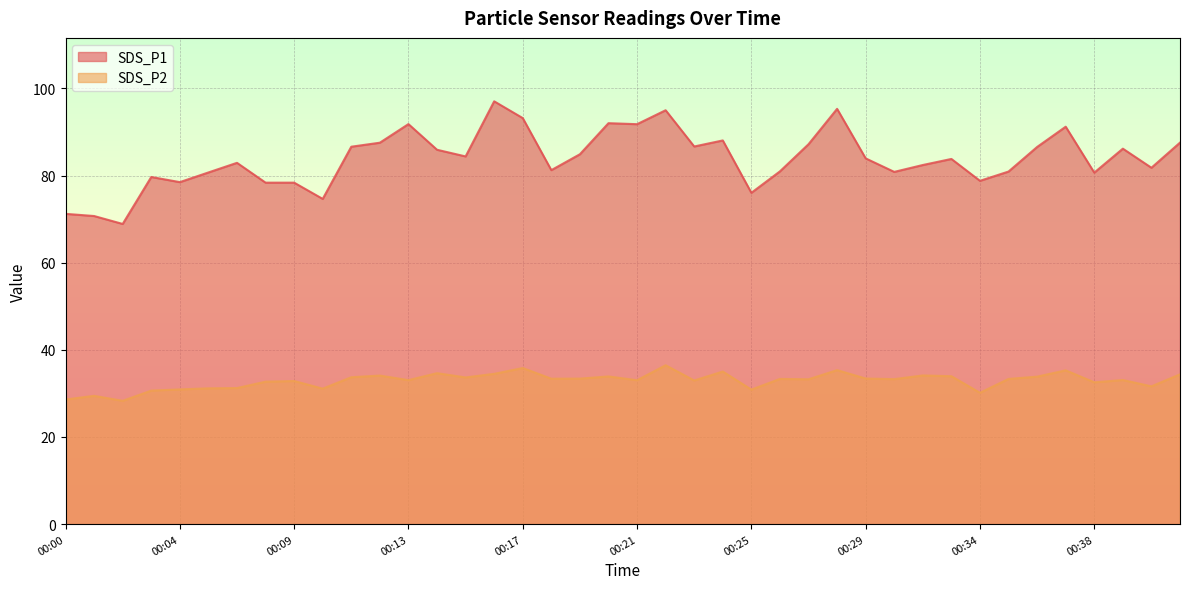

Reading left to right, transcribe all the data shown in this chart.

SDS_P1: 71.2	70.7	68.9	79.7	78.5	80.7	82.9	78.4	78.4	74.7	86.6	87.5	91.8	85.9	84.4	97.0	93.2	81.2	84.9	92.0	91.8	95.0	86.7	88.1	76.0	81.0	87.2	95.3	84.0	80.8	82.4	83.8	78.8	80.9	86.6	91.2	80.7	86.2	81.8	87.6
SDS_P2: 28.6	29.4	28.3	30.6	30.9	31.2	31.2	32.7	32.9	31.1	33.7	34.1	33.0	34.6	33.7	34.5	35.8	33.4	33.4	33.9	33.0	36.5	33.0	35.0	30.9	33.3	33.2	35.4	33.4	33.3	34.1	34.0	30.1	33.3	33.9	35.3	32.5	33.1	31.6	34.4